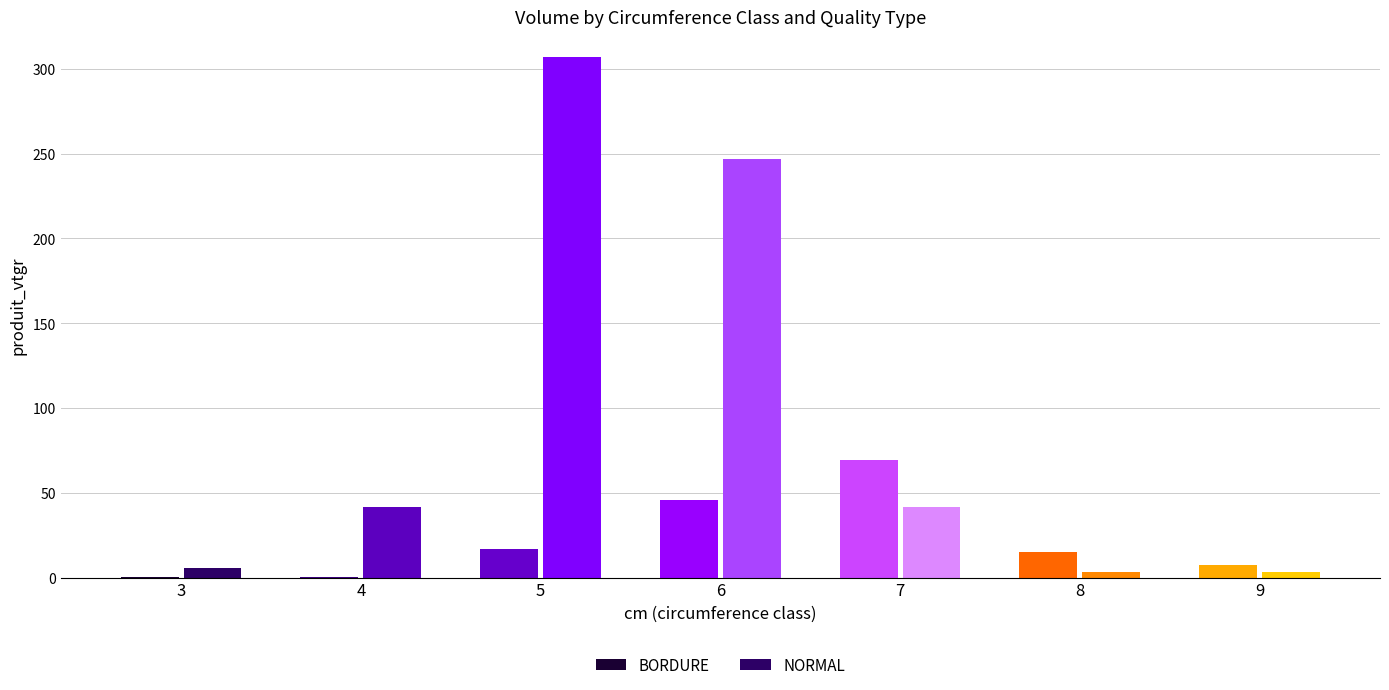

At how many categories does at least one series exceed 95?

2